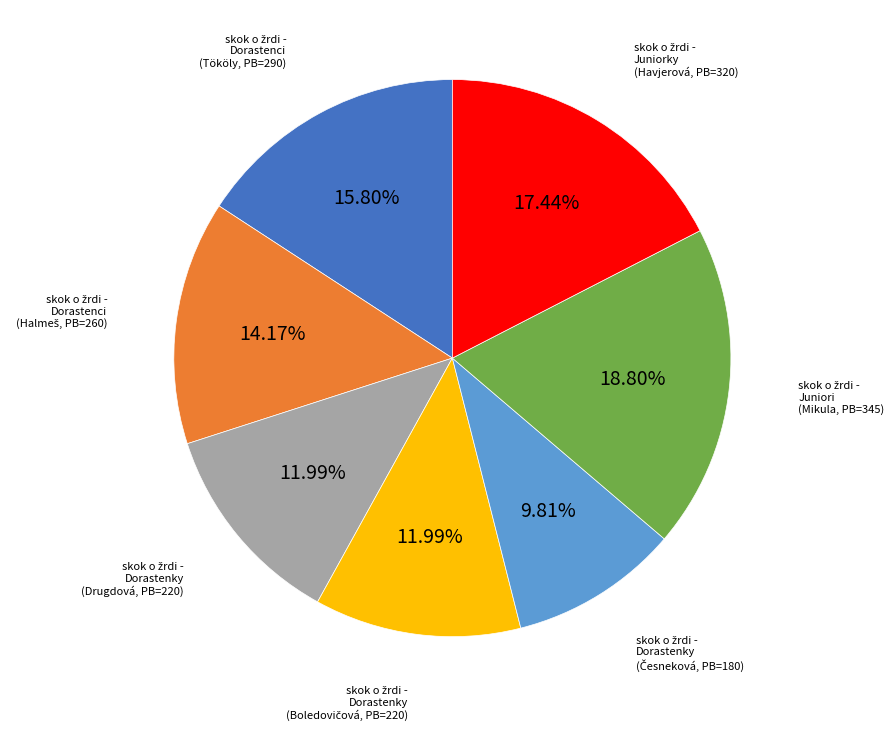

Is there any slice that represents more than half of the pie?

No